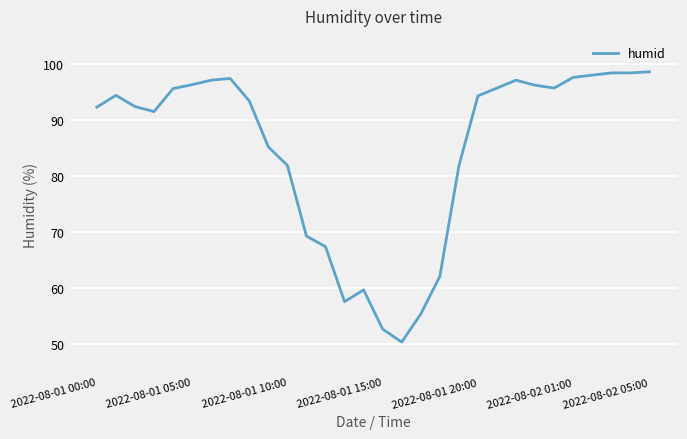

What is the difference between the maximum and second lowest values?

45.9